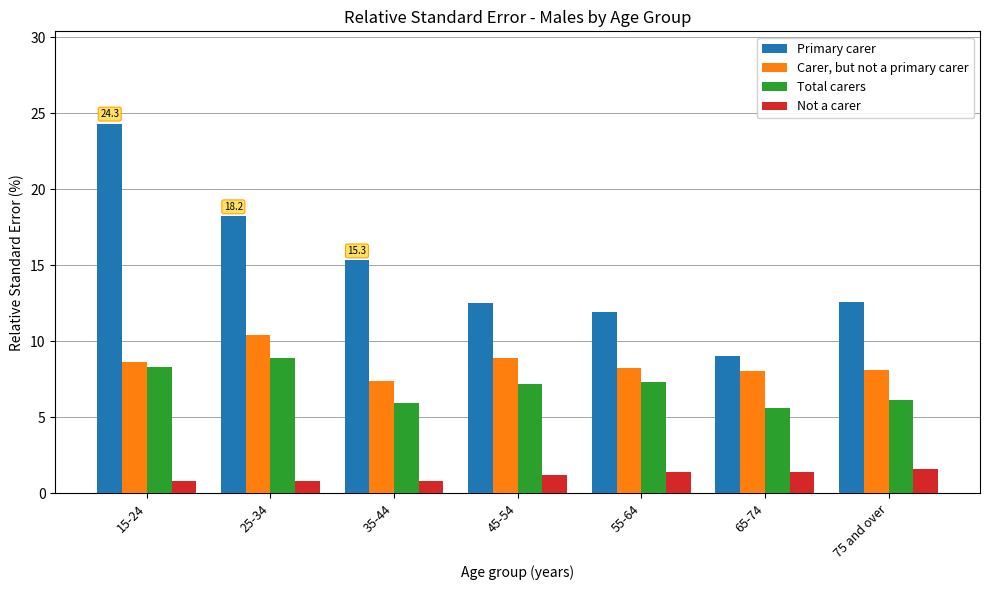

The Carer, but not a primary carer series shows 8.9 at 45-54. True or false?

True